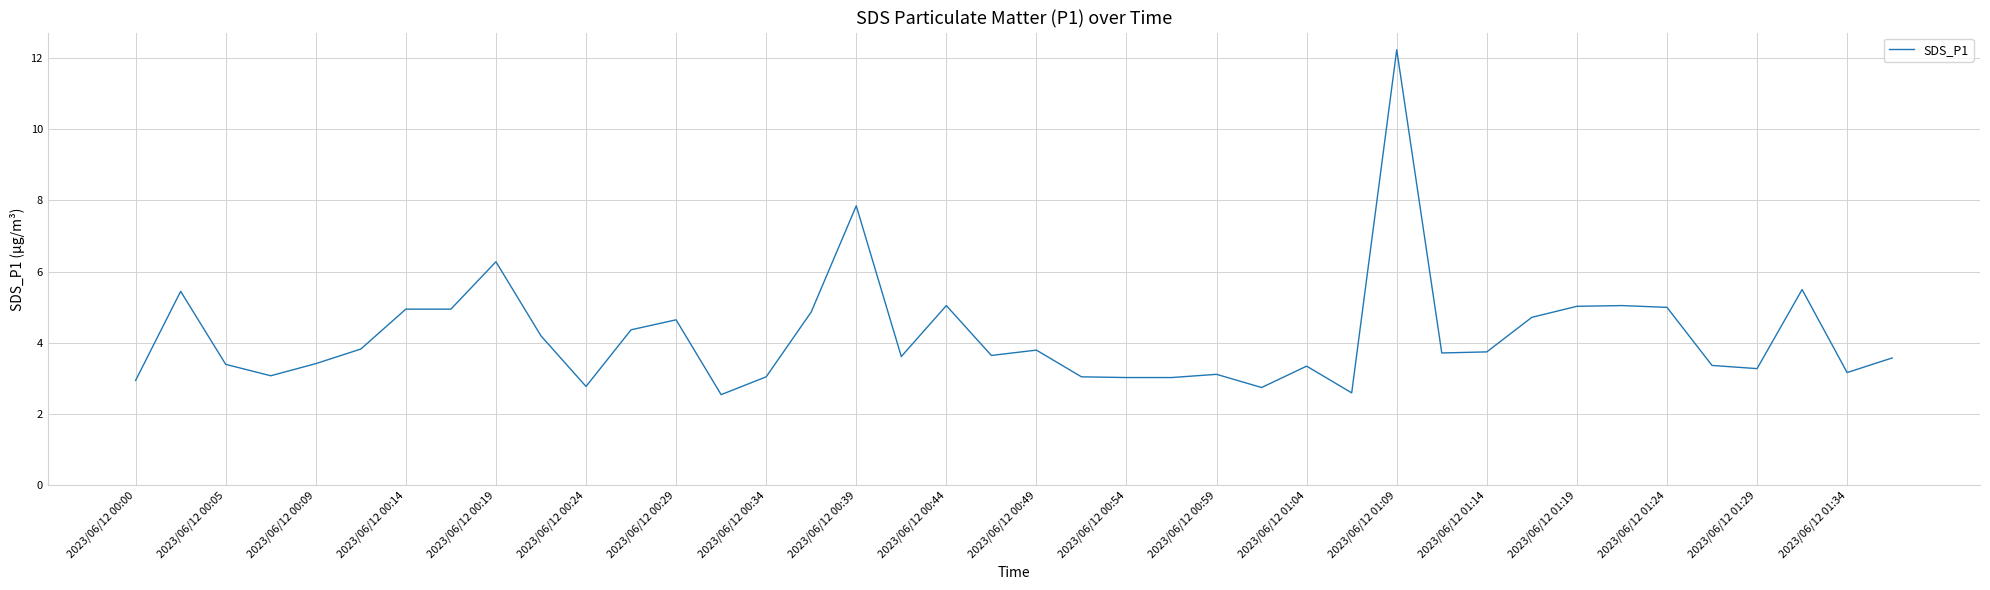

What is the difference between the maximum and minimum values?

9.7